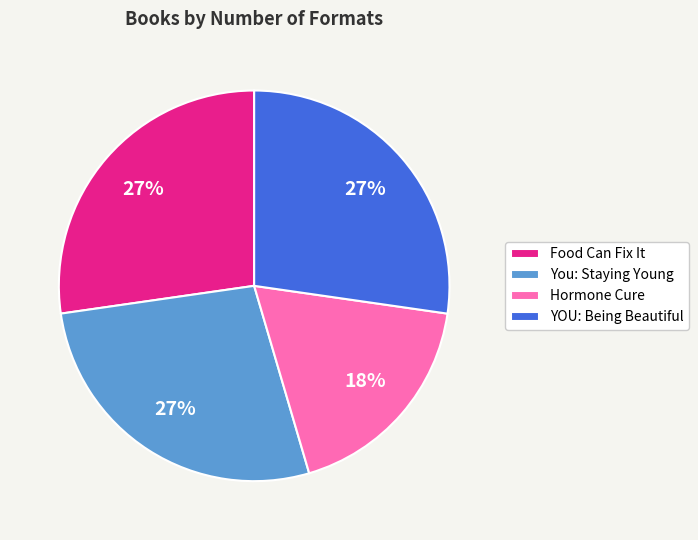

How many slices are in this pie chart?

4